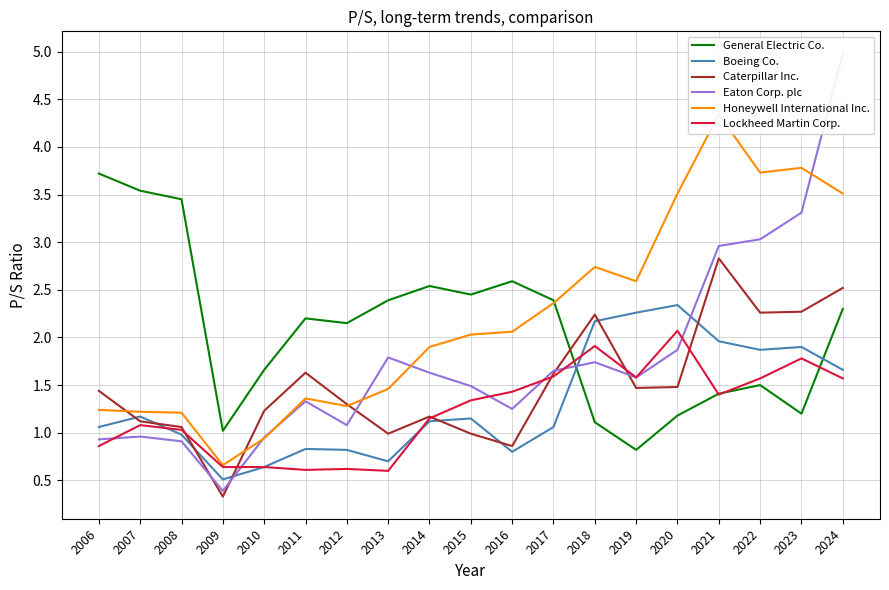

At 2018, list the series in order from smallest to largest.

General Electric Co., Eaton Corp. plc, Lockheed Martin Corp., Boeing Co., Caterpillar Inc., Honeywell International Inc.